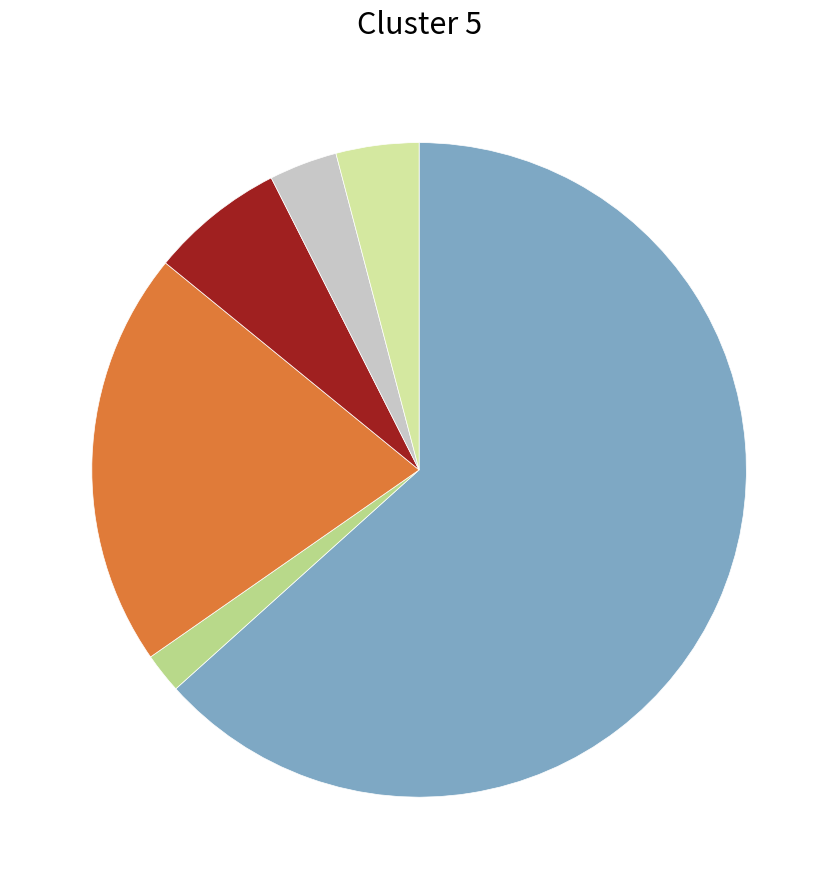

Which slice is the smallest?

Придбання обладнання і предметів